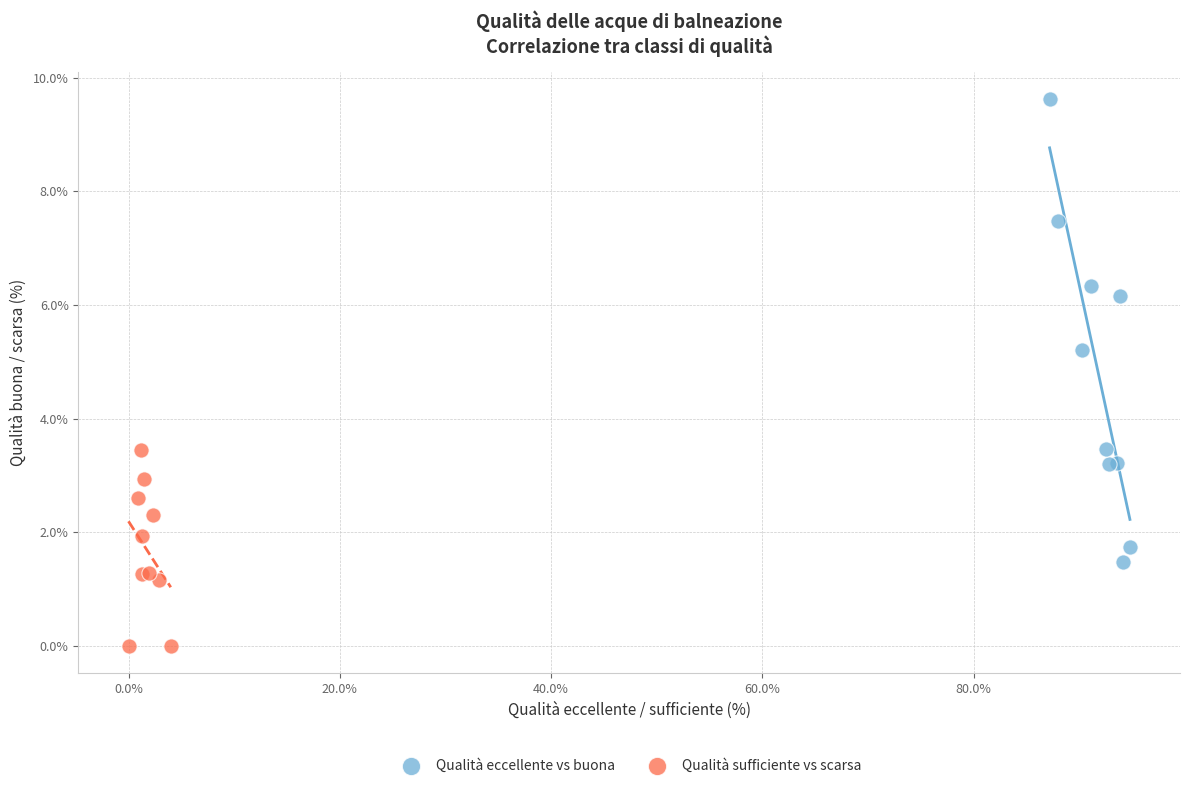

Which series has the widest spread of Y values?

Qualità eccellente vs buona